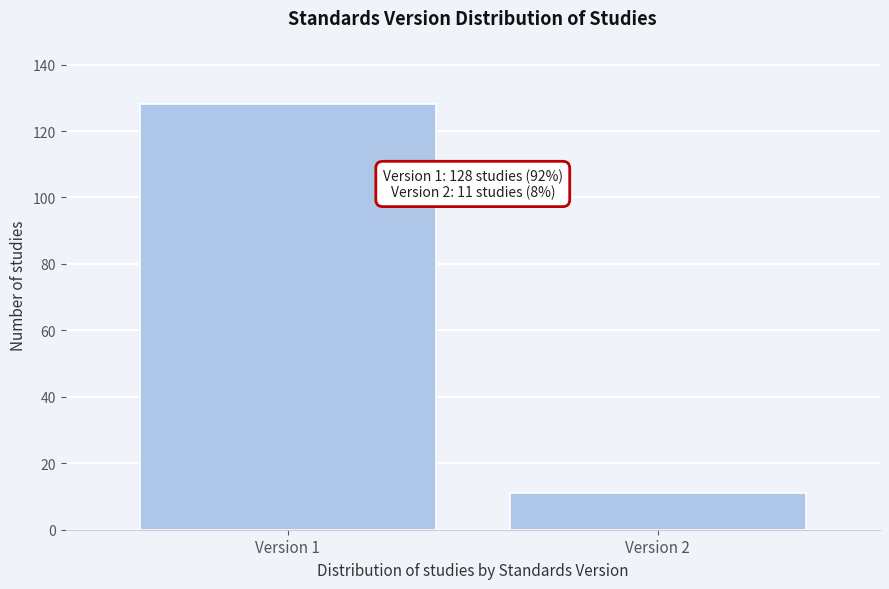

Reading right to left, list all the values displayed in this chart.

11	128